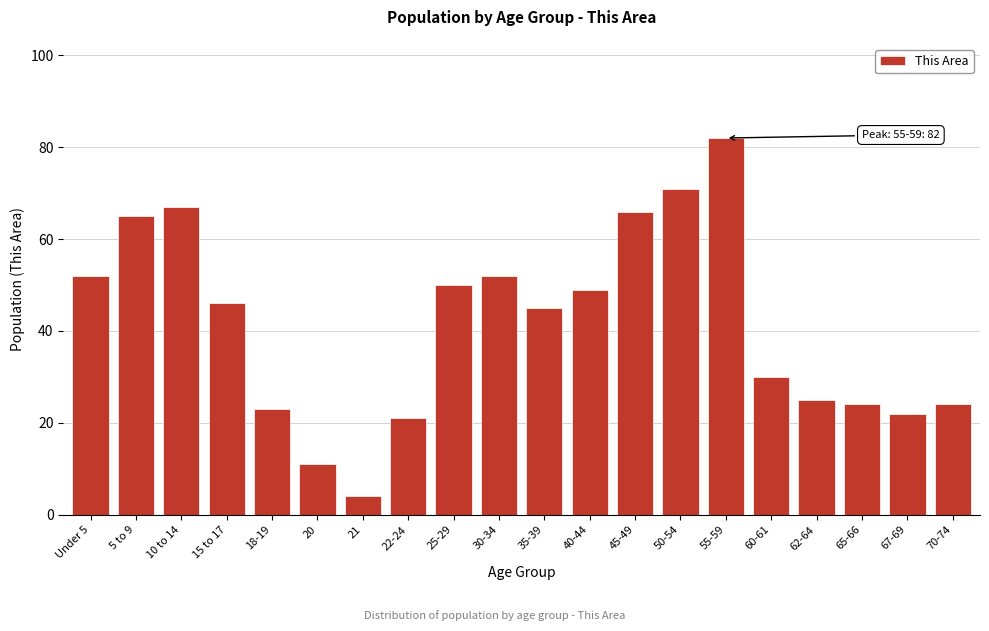

Reading right to left, transcribe all the data shown in this chart.

70-74=24	67-69=22	65-66=24	62-64=25	60-61=30	55-59=82	50-54=71	45-49=66	40-44=49	35-39=45	30-34=52	25-29=50	22-24=21	21=4	20=11	18-19=23	15 to 17=46	10 to 14=67	5 to 9=65	Under 5=52